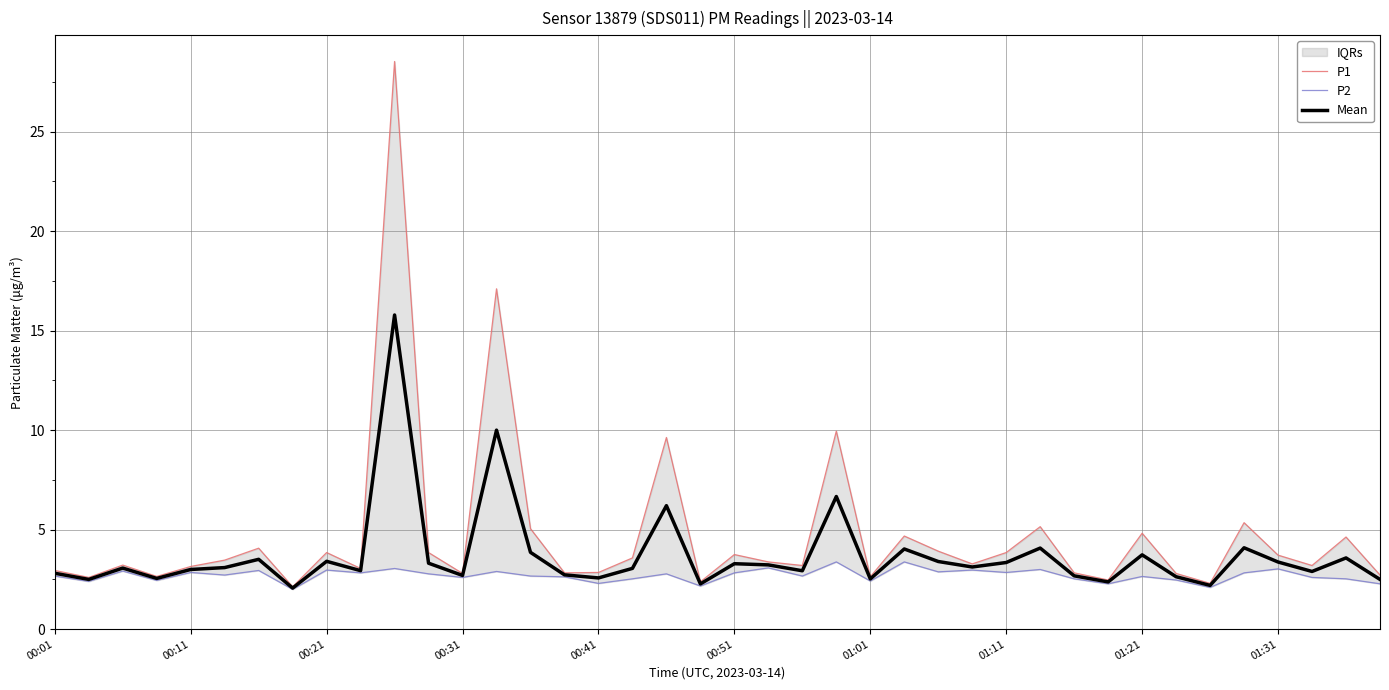

What is the difference between the maximum and minimum values in the P1 series?

26.4